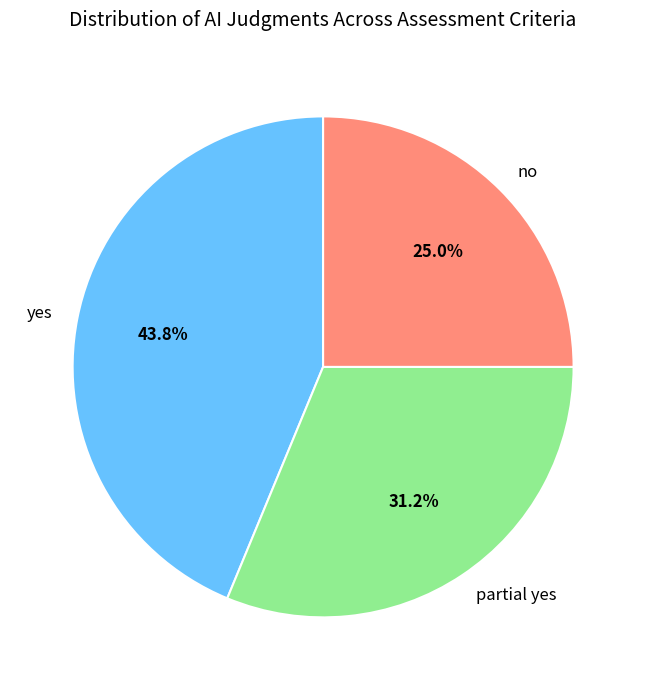

What percentage is the yes slice, to the nearest percent?

44%